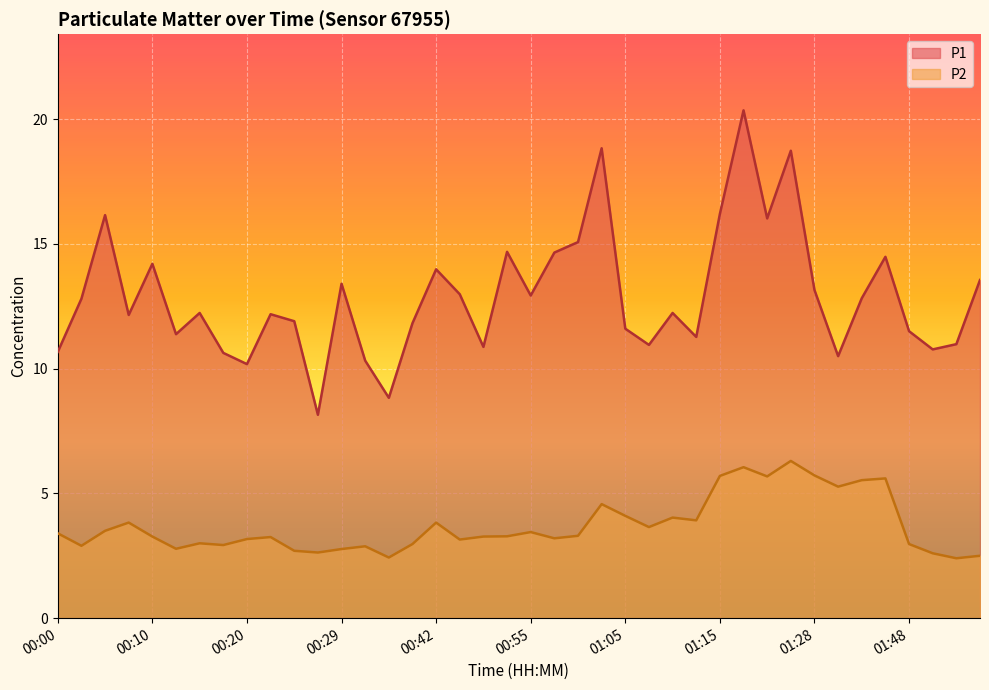

What is the value of the P2 point at the 22nd from the left?

3.2